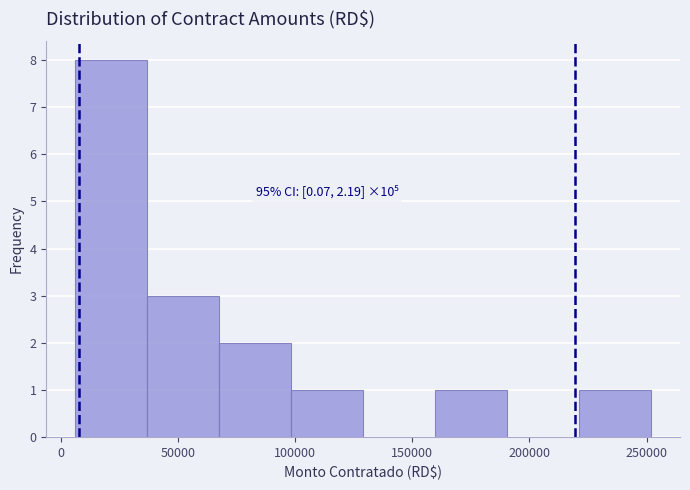

Over which range of the x-axis is the bar tallest?

5000 to 35000